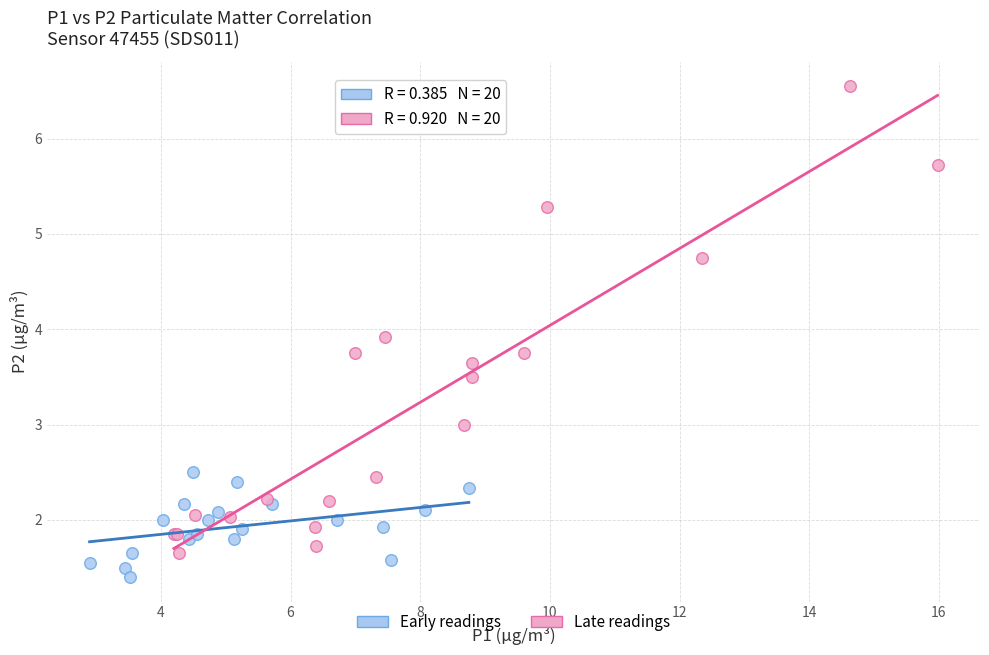

Which series reaches the maximum Y coordinate?

Late readings